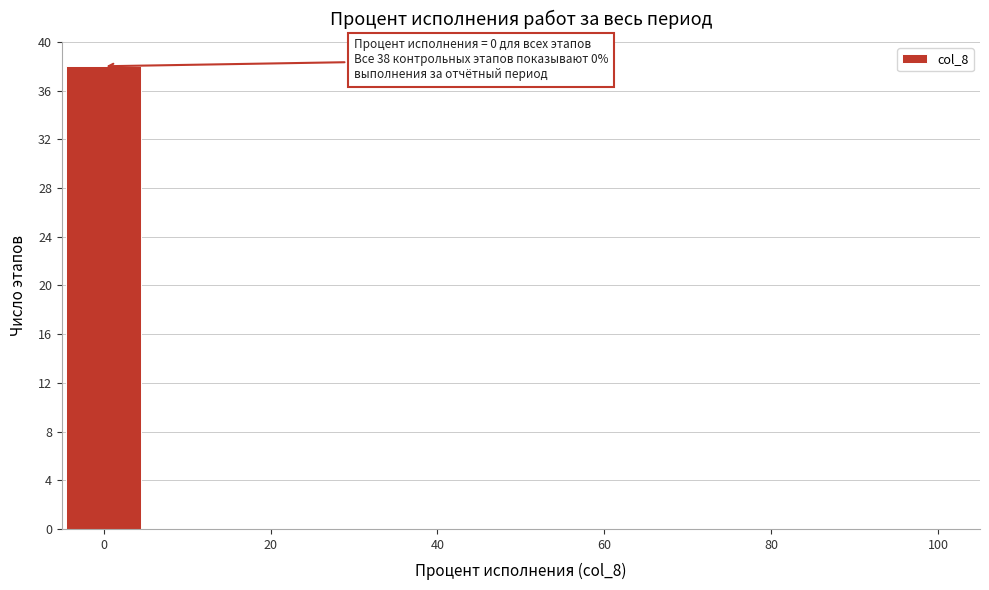

Which range on the x-axis has the tallest bar?

-5 to 5